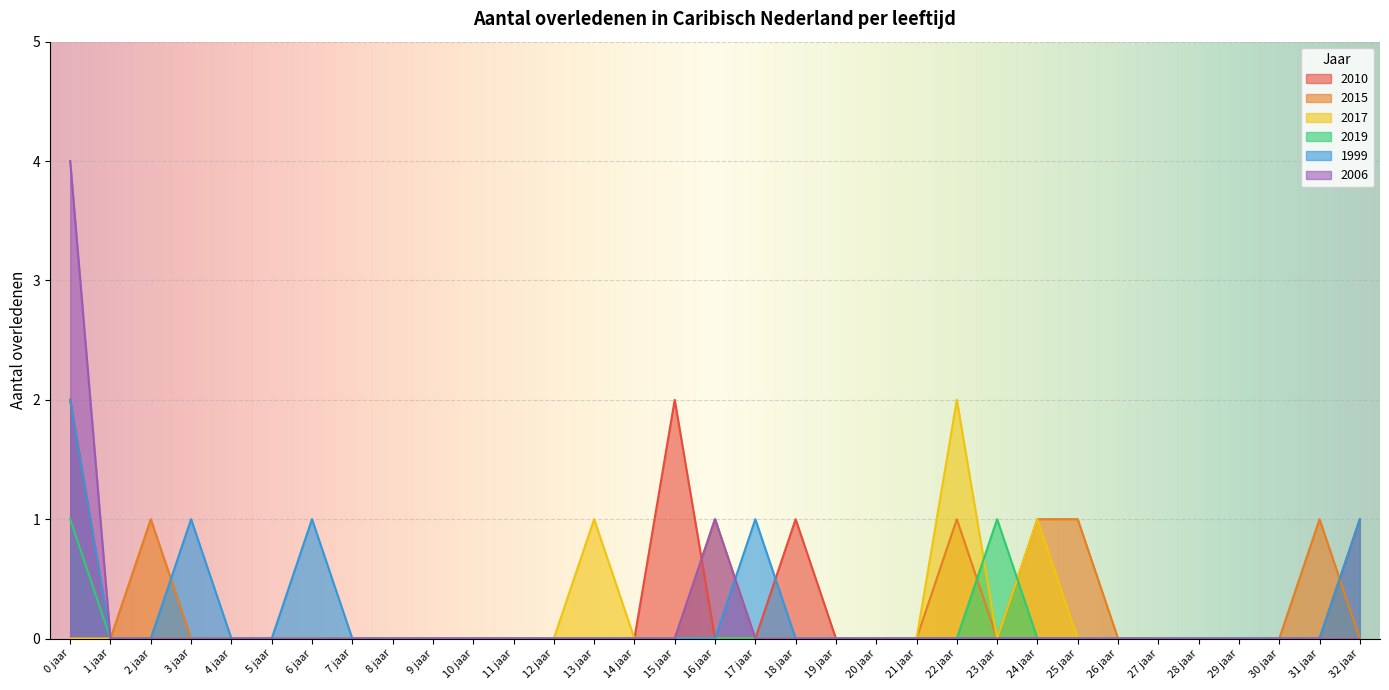

True or false: 1999 has more than 2 interior local peaks.

True